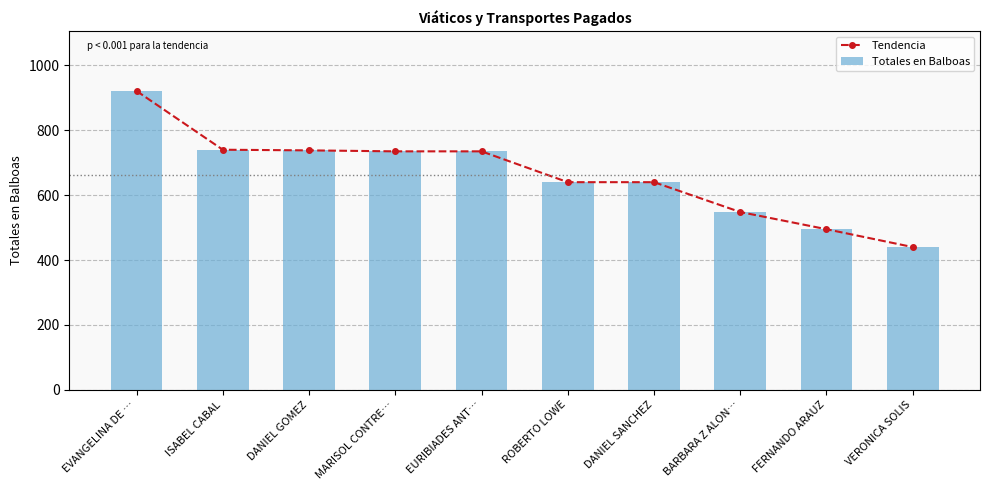

What is the label of the 3rd bar from the right?

BARBARA Z ALON…